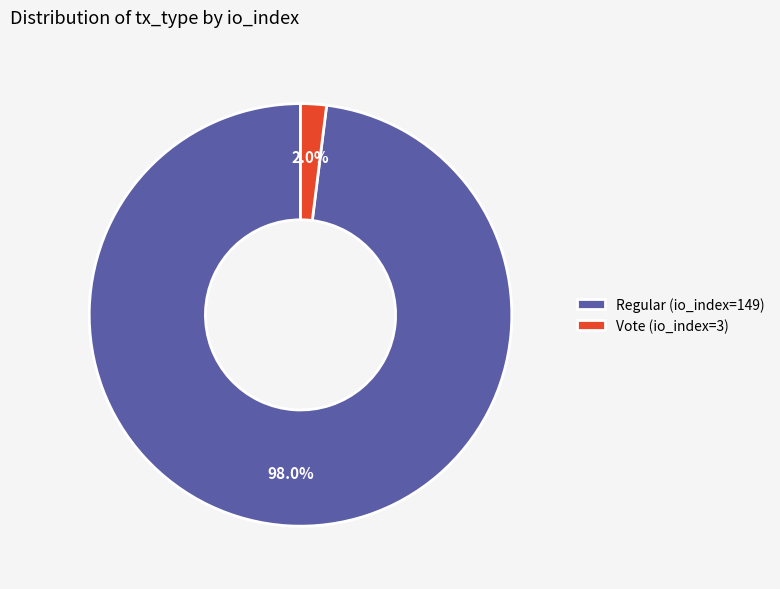

Which slice is the smallest?

Vote (io_index=3)